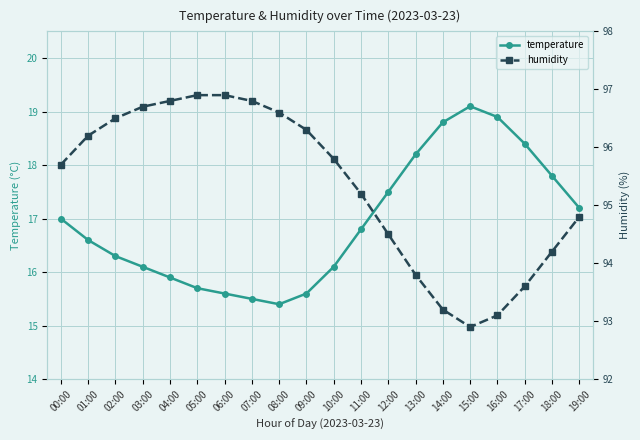

What is the difference between the temperature values at 02:00 and 01:00?

0.3